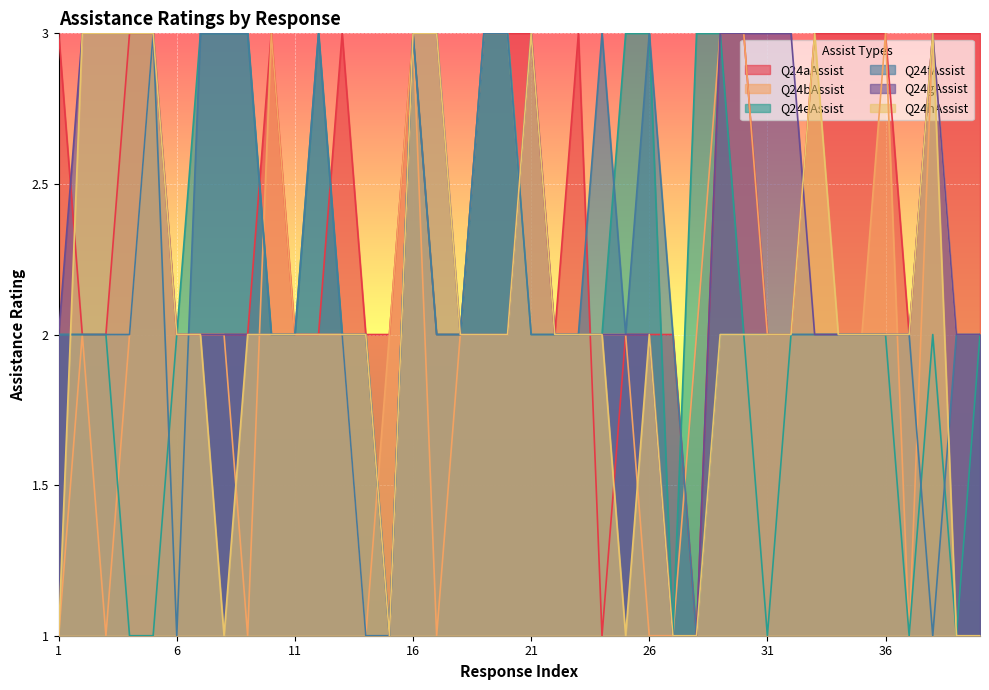

What is the average value of the Q24eAssist series?

2